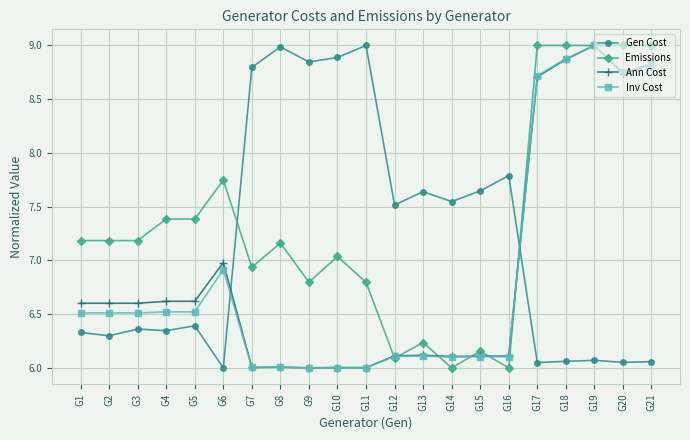

The Inv Cost series shows 9.1 at G16. True or false?

False